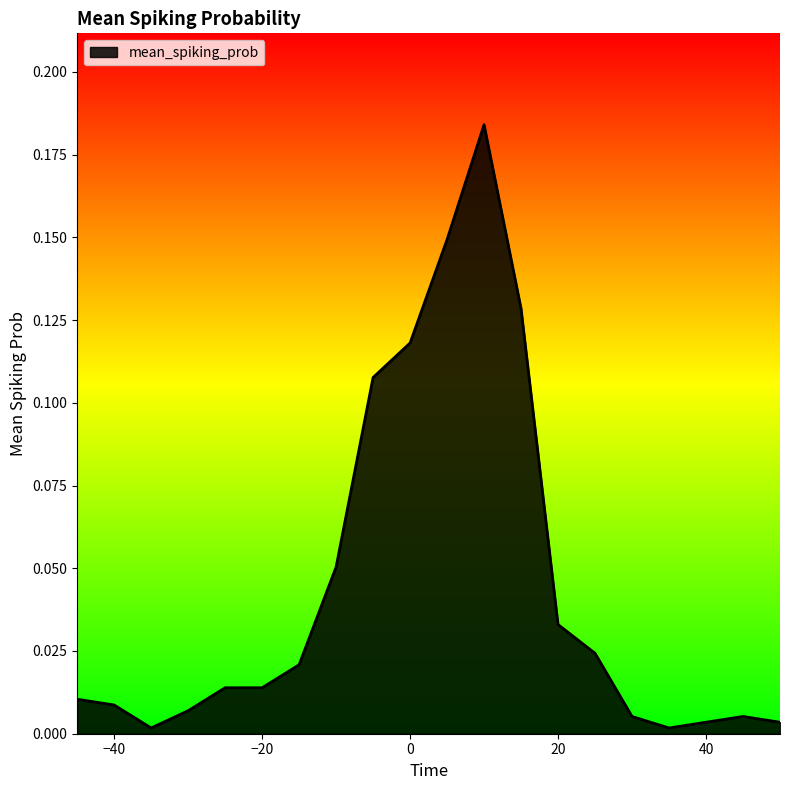

How many lines are shown in the chart?

1